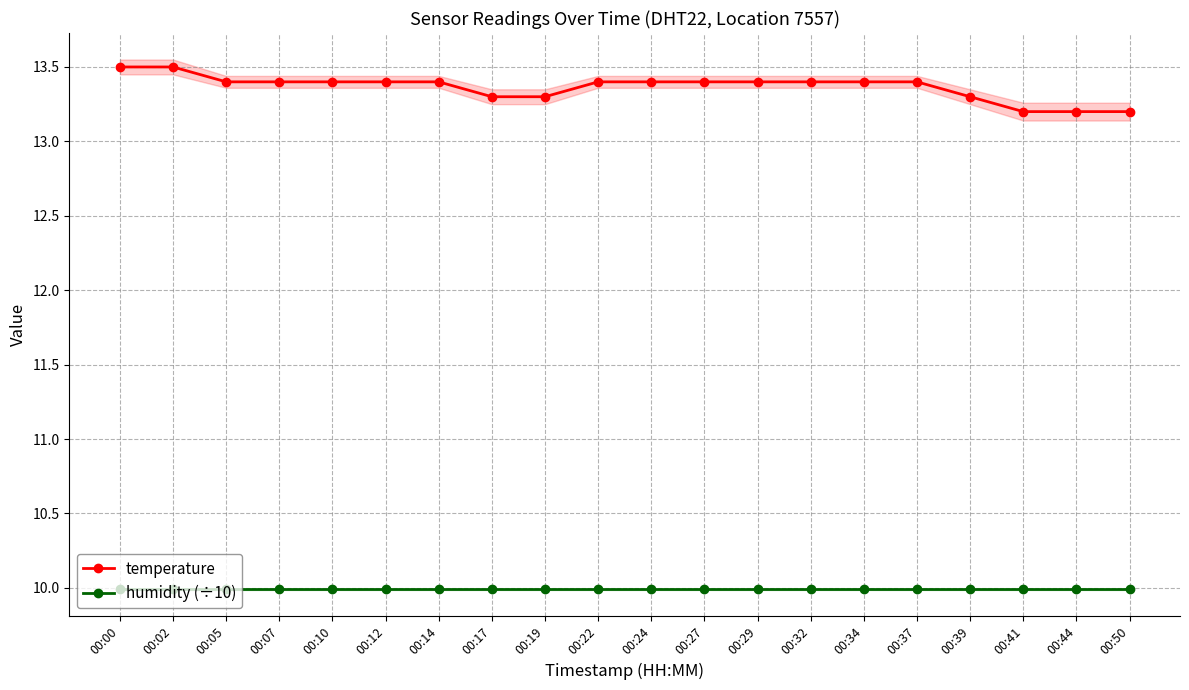

True or false: humidity (÷10) has a value of 10.0 at 00:50.

True